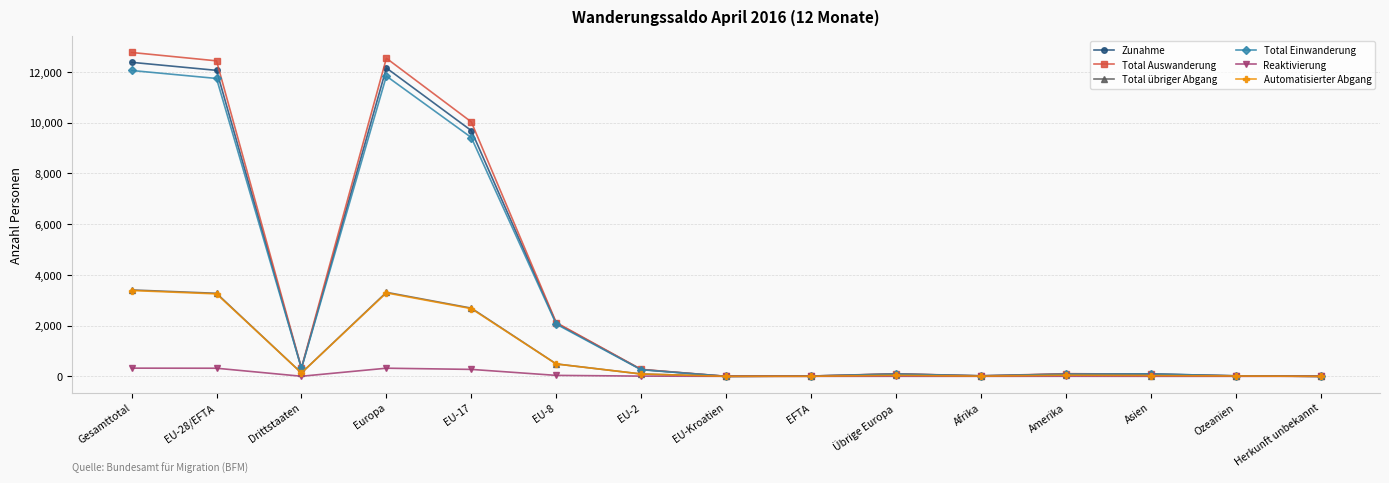

True or false: Reaktivierung has a value of 0 at EFTA.

True